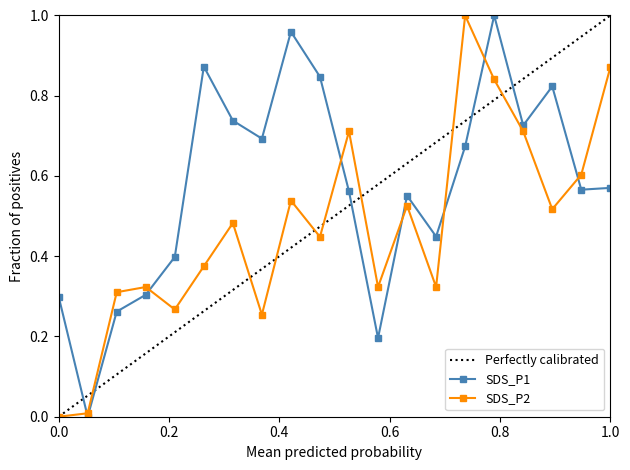

What is the value of the SDS_P1 point at the 5th from the left?

0.4